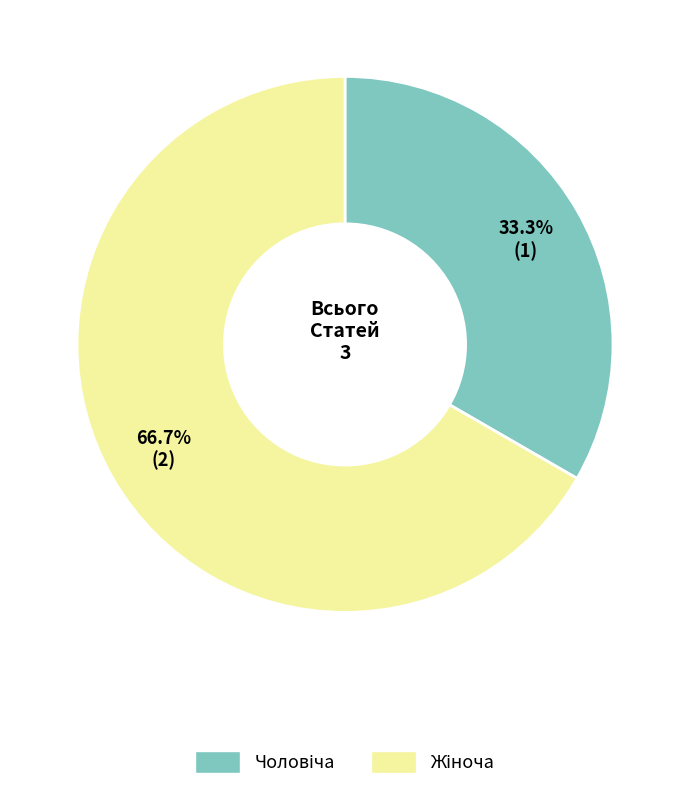

Is there any slice that represents more than half of the pie?

Yes